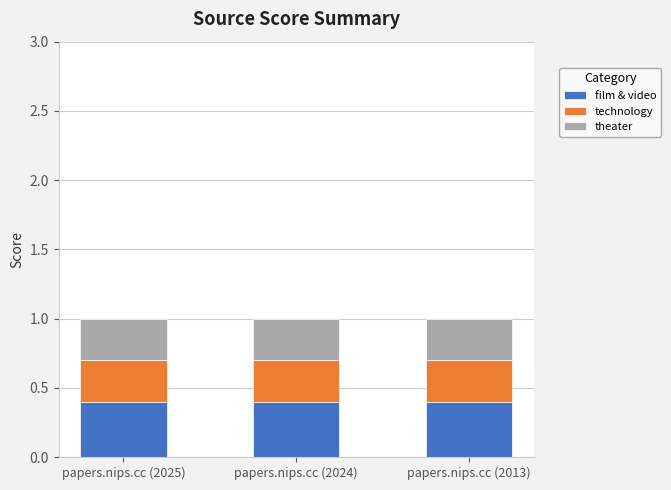

Does the chart contain any negative values?

No